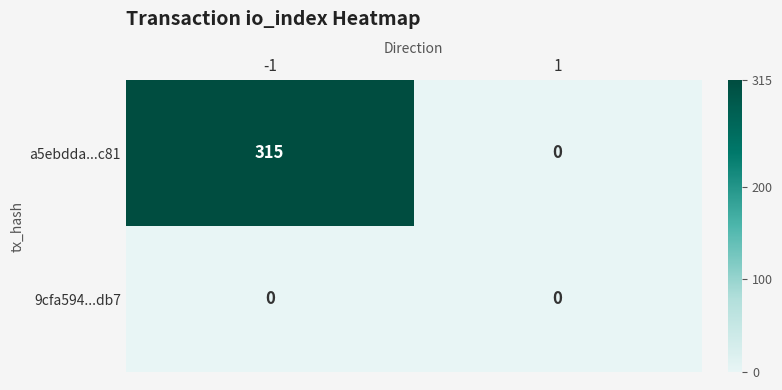

The a5ebdda...c81 series shows -215 at 1. True or false?

False